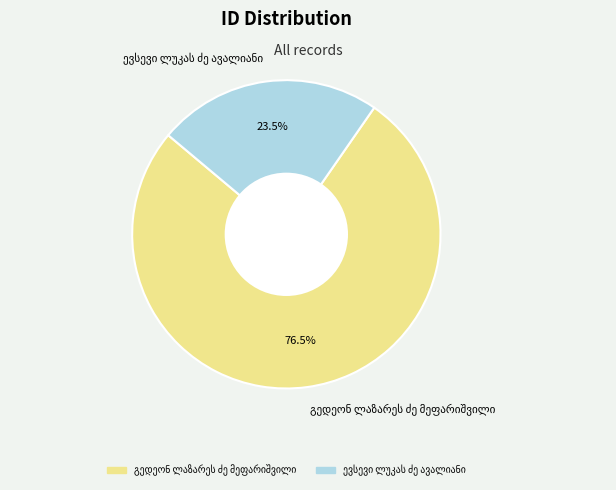

Does any single category account for the majority?

Yes